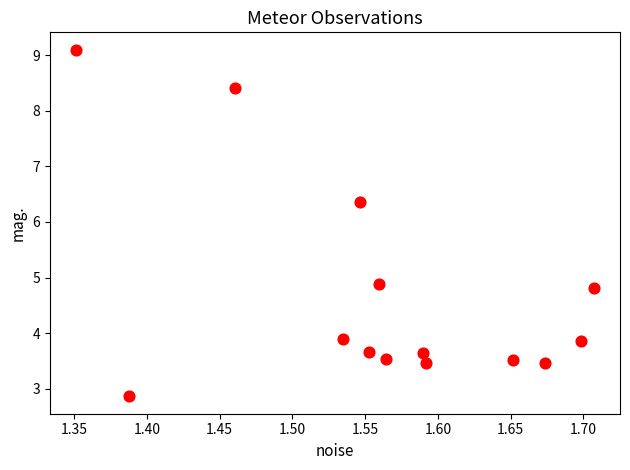

What Y value in the scatter plot is closest to 5?

4.9